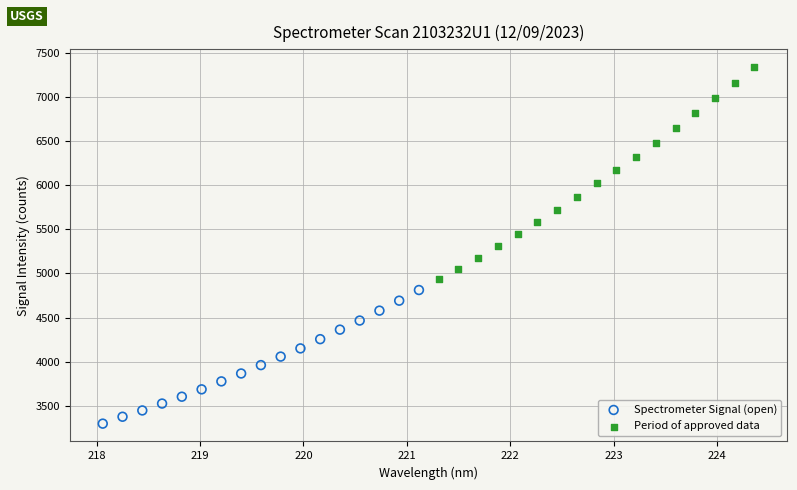

Which series contains the highest Y value?

Period of approved data